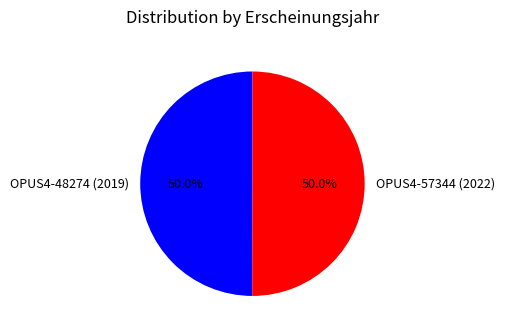

To the nearest percent, what percentage of the pie is OPUS4-57344 (2022)?

50%